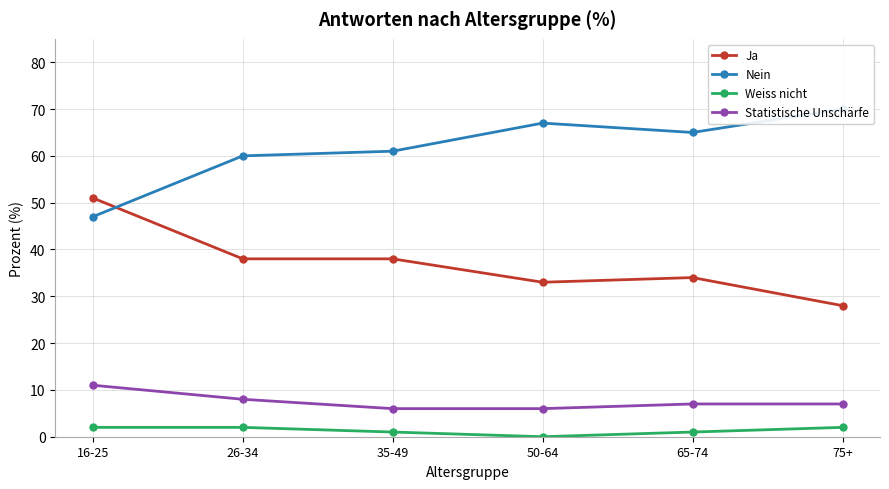

List the labels in order of Ja value, smallest first.

75+, 50-64, 65-74, 26-34, 35-49, 16-25